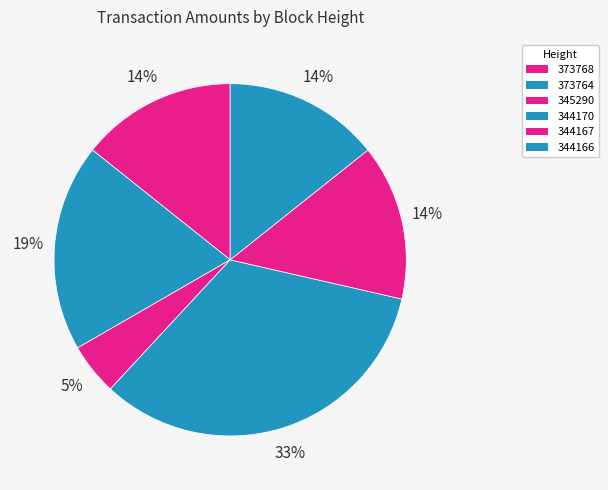

To the nearest percent, what is the difference between the 344170 and 344166 slice percentages?

19%